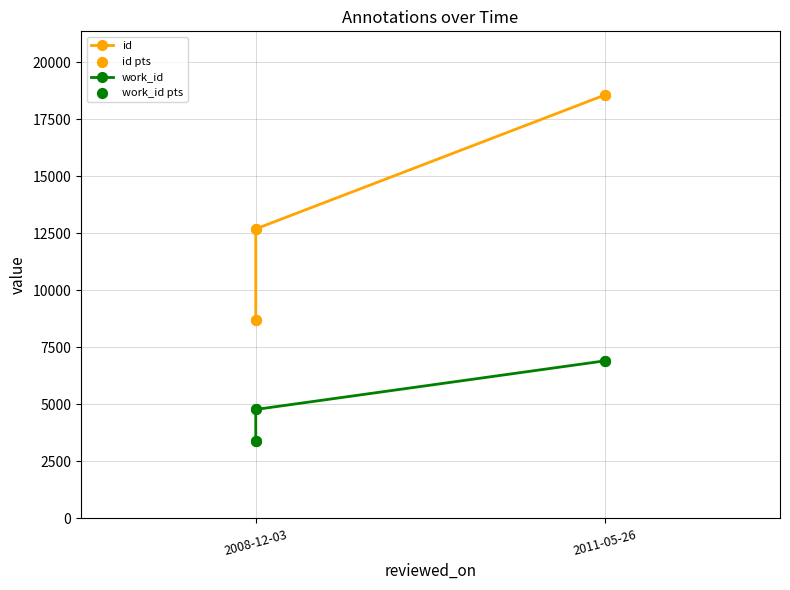

Is the value of work_id pts at 2008-12-03 greater than the value of id pts at 2008-12-03?

No